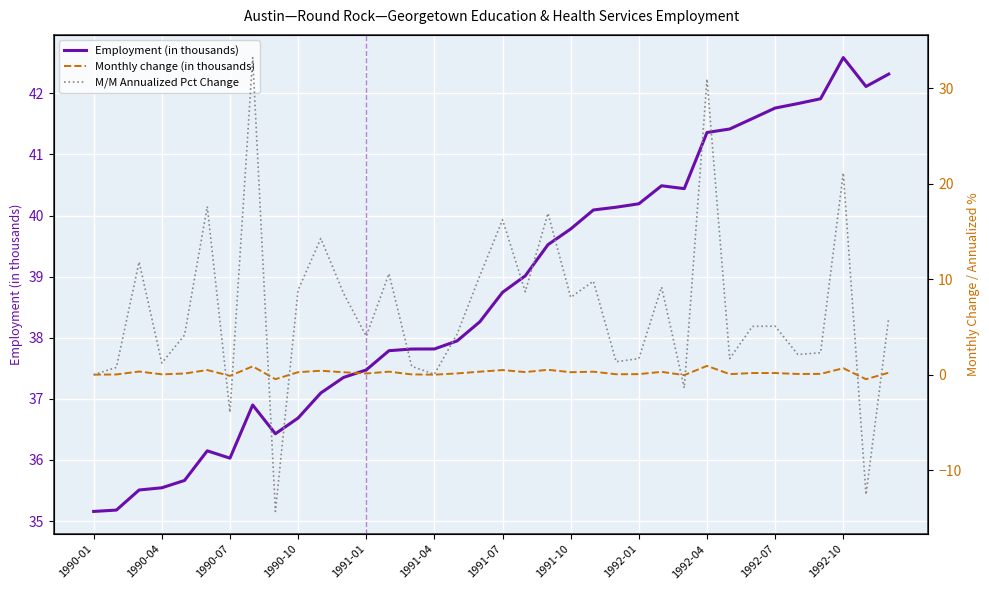

What is the value of the M/M Annualized Pct Change point at the 28th from the left?

30.9